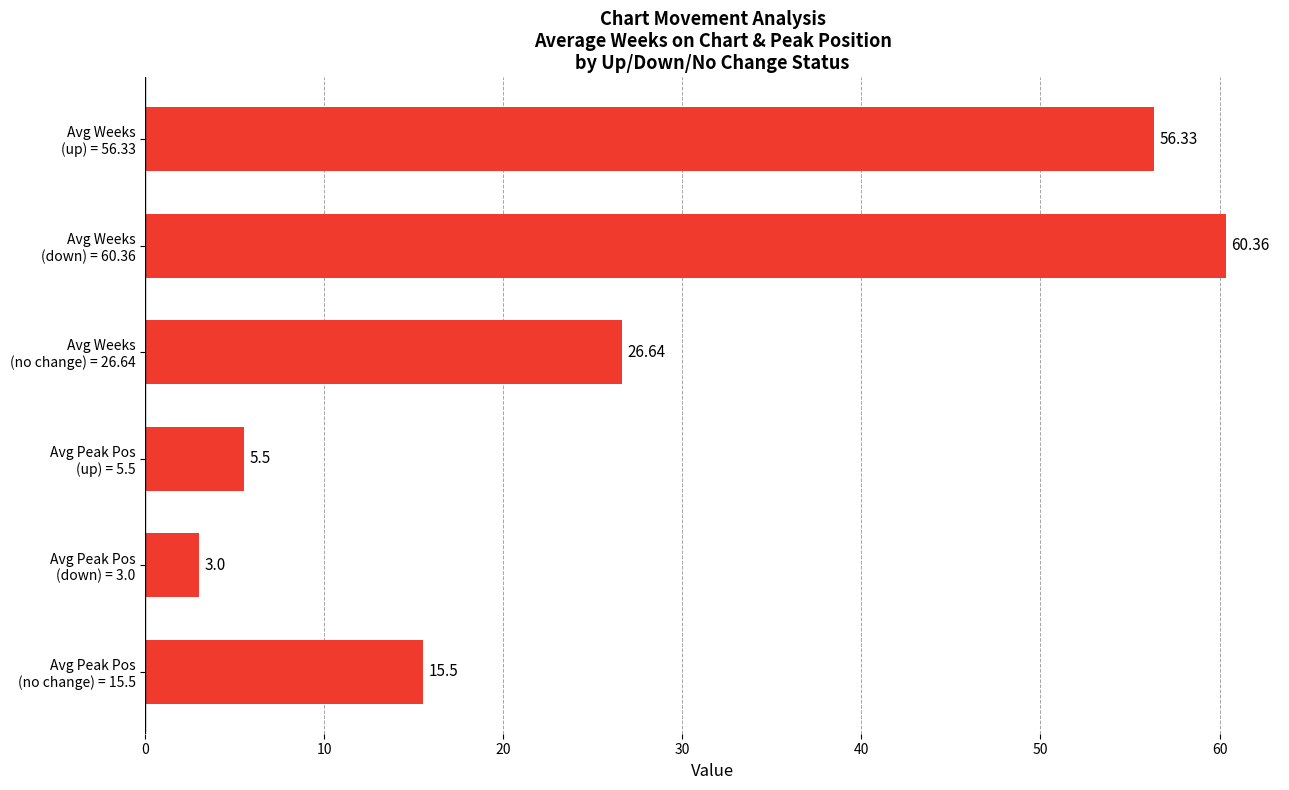

What is the difference between the second highest and minimum values?

53.3